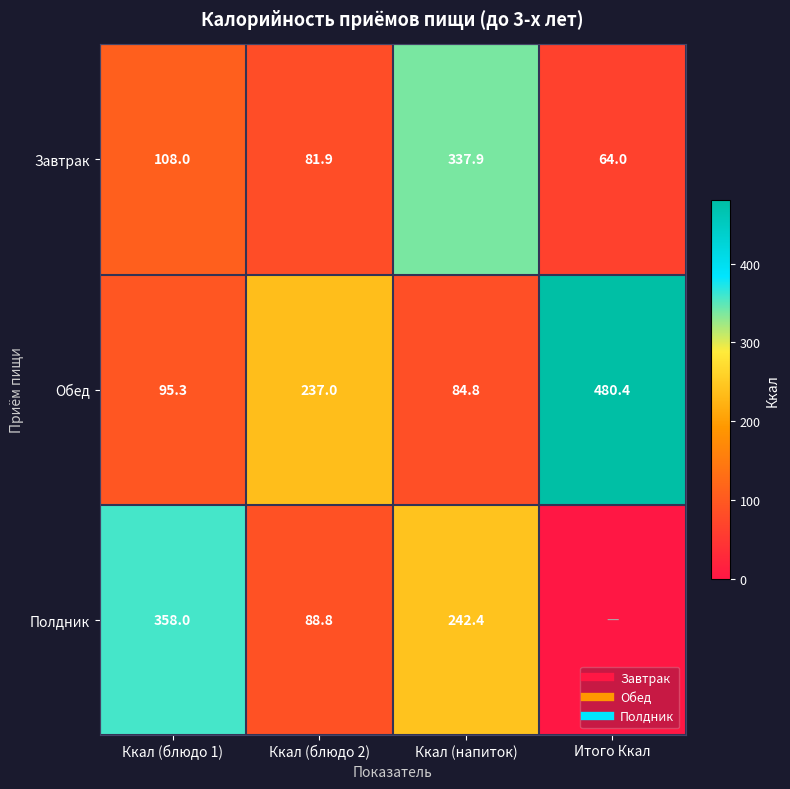

Rank the series by their maximum value, from highest to lowest.

Обед, Полдник, Завтрак